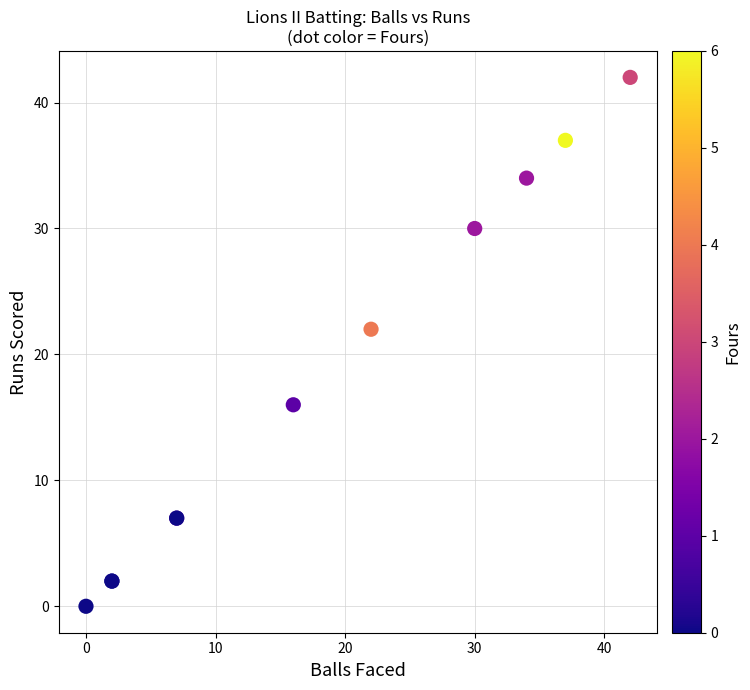

What Y value in the scatter plot is closest to 21?

22